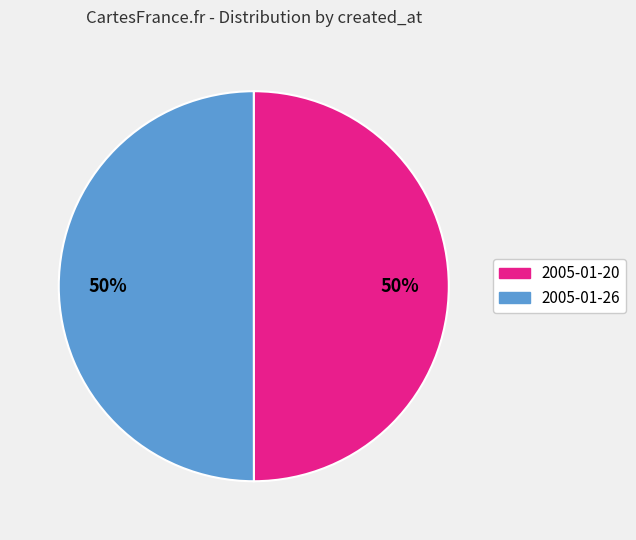

Is it true that 2005-01-20 is 58% of the pie?

False